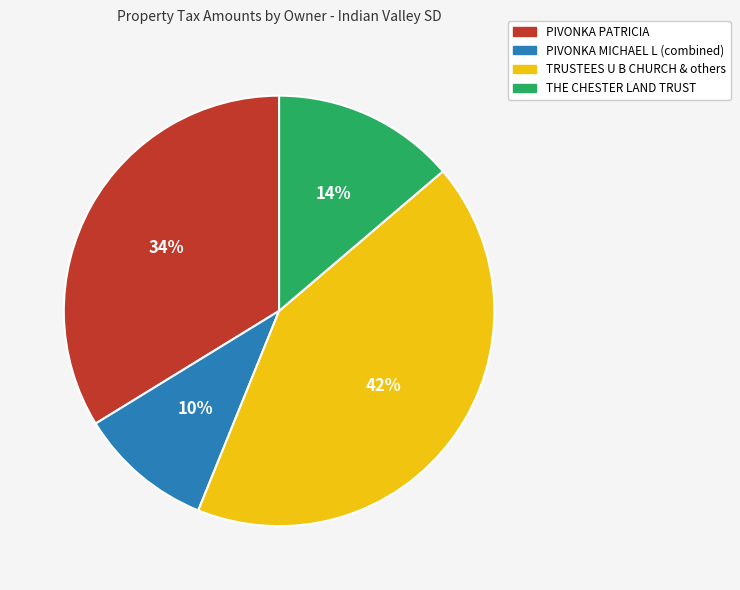

Is there a majority slice in this chart?

No